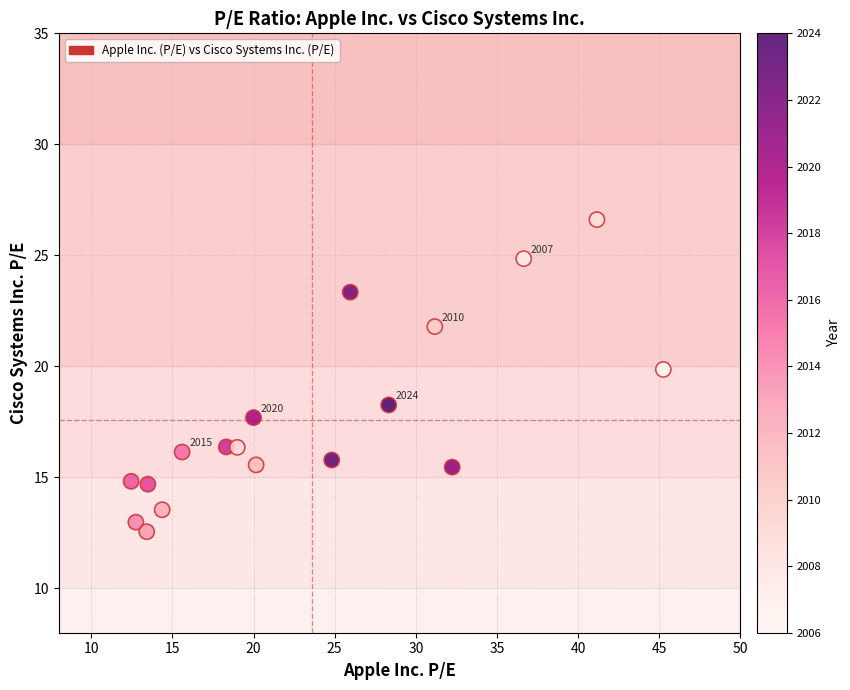

What is the range of Y values (max minus min)?

14.1